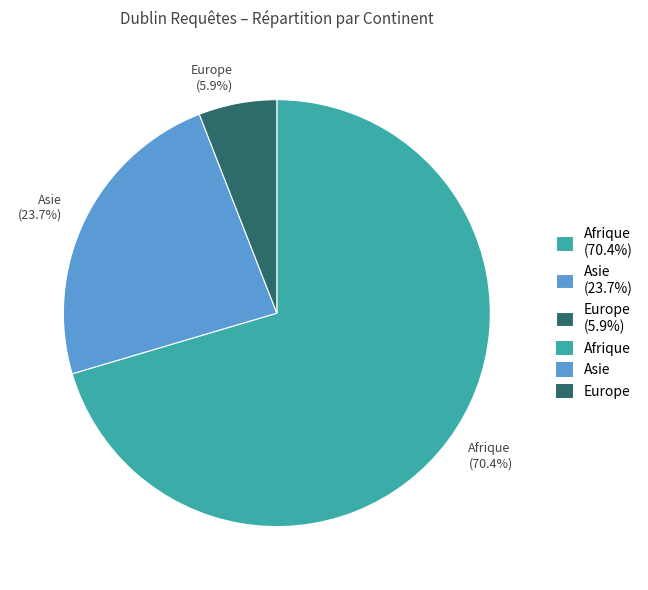

What is the ratio of the value at Asie (23.7%) to the value at Europe (5.9%)?

4.0